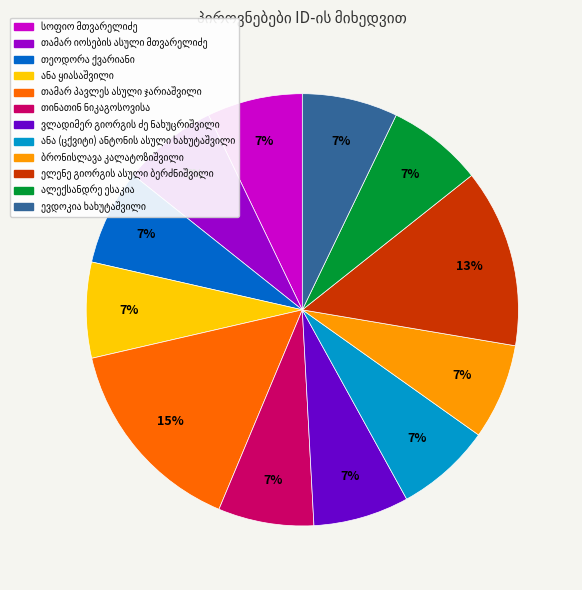

Does any single category account for the majority?

No